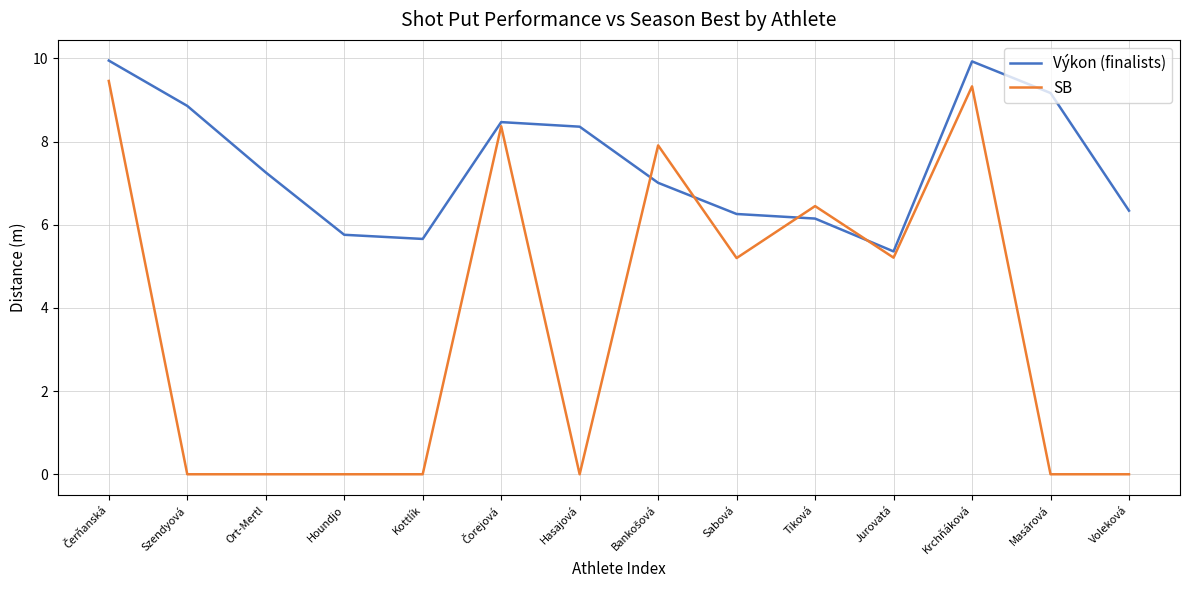

How many lines are shown in the chart?

2